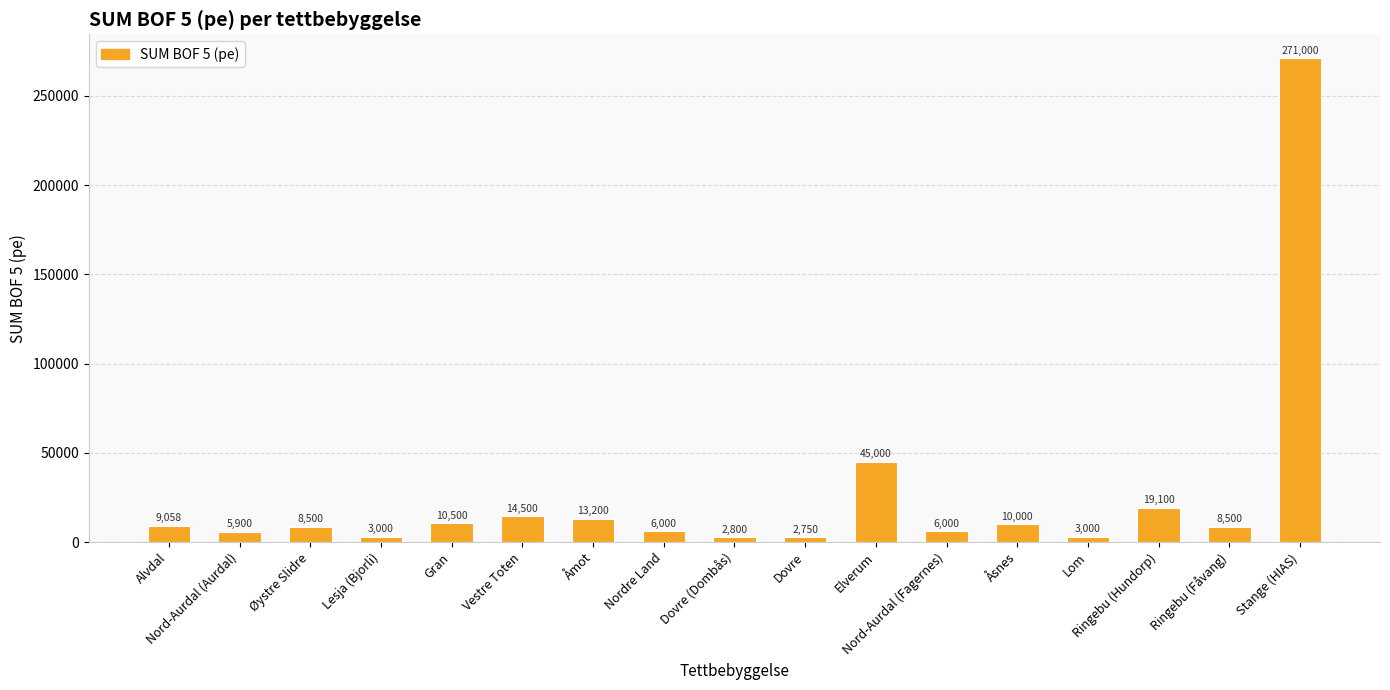

What position from the left is Åsnes?

13